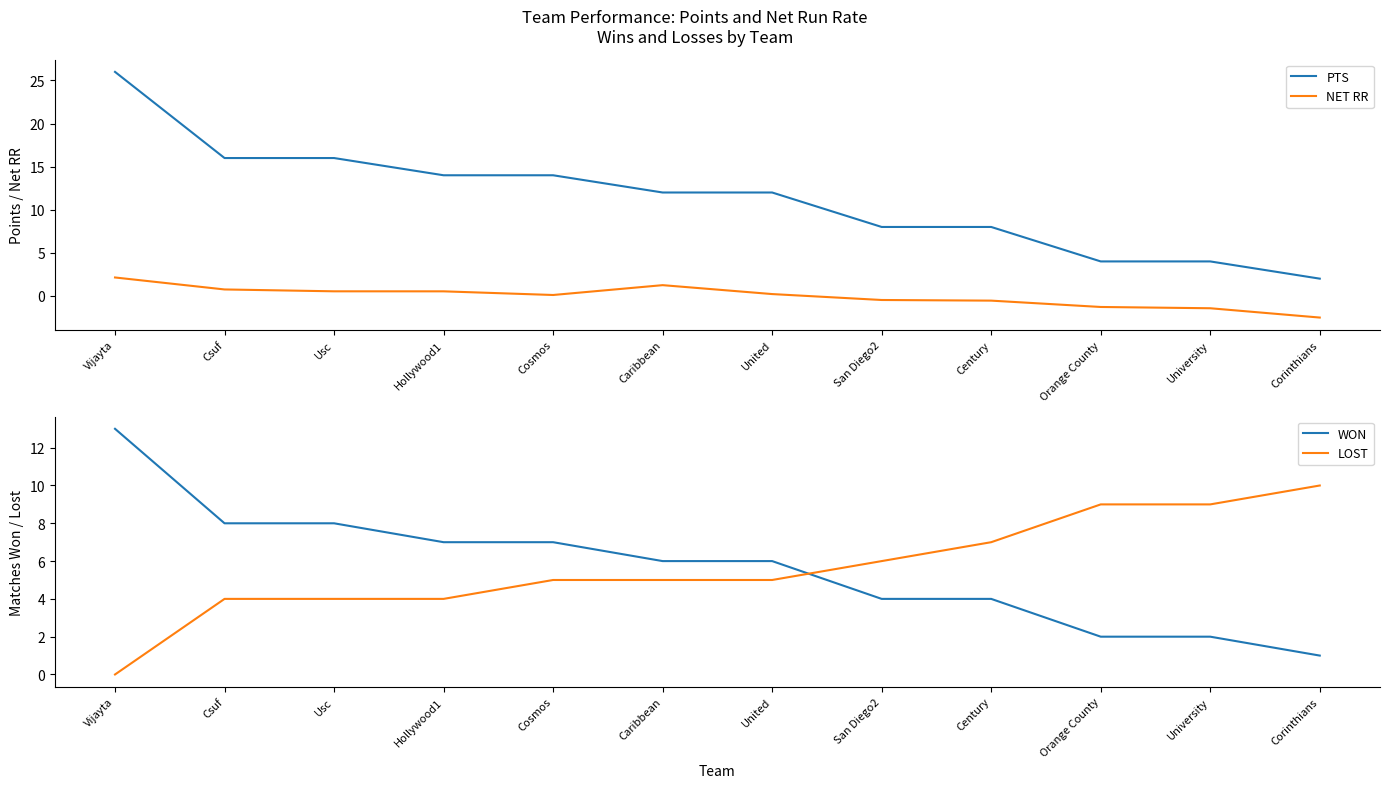

What are all the series names shown in the legend?

PTS, NET RR, WON, LOST